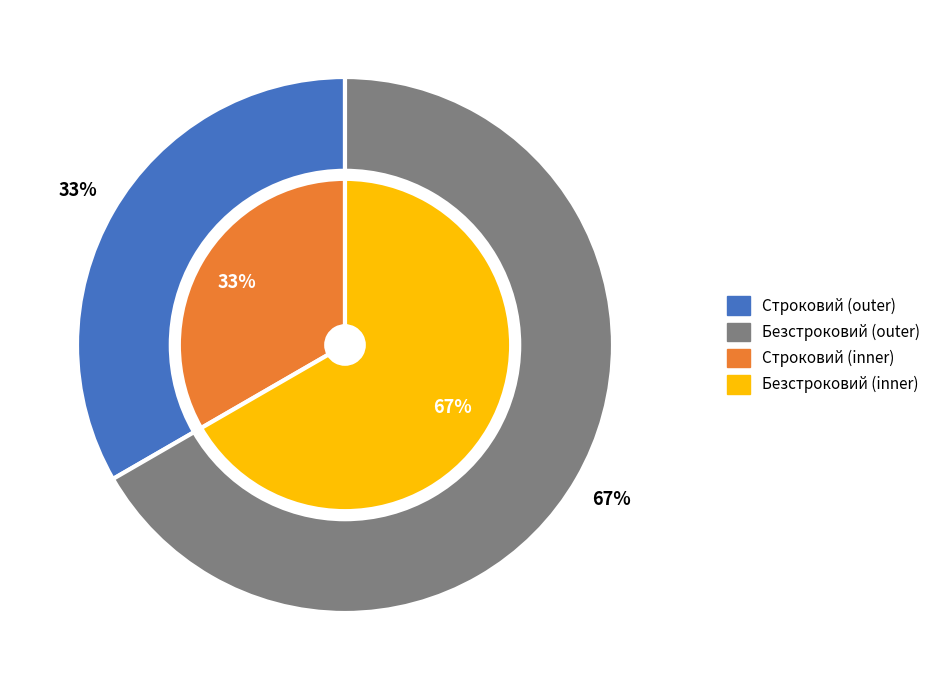

Is it true that Безстроковий is 79% of the pie?

False